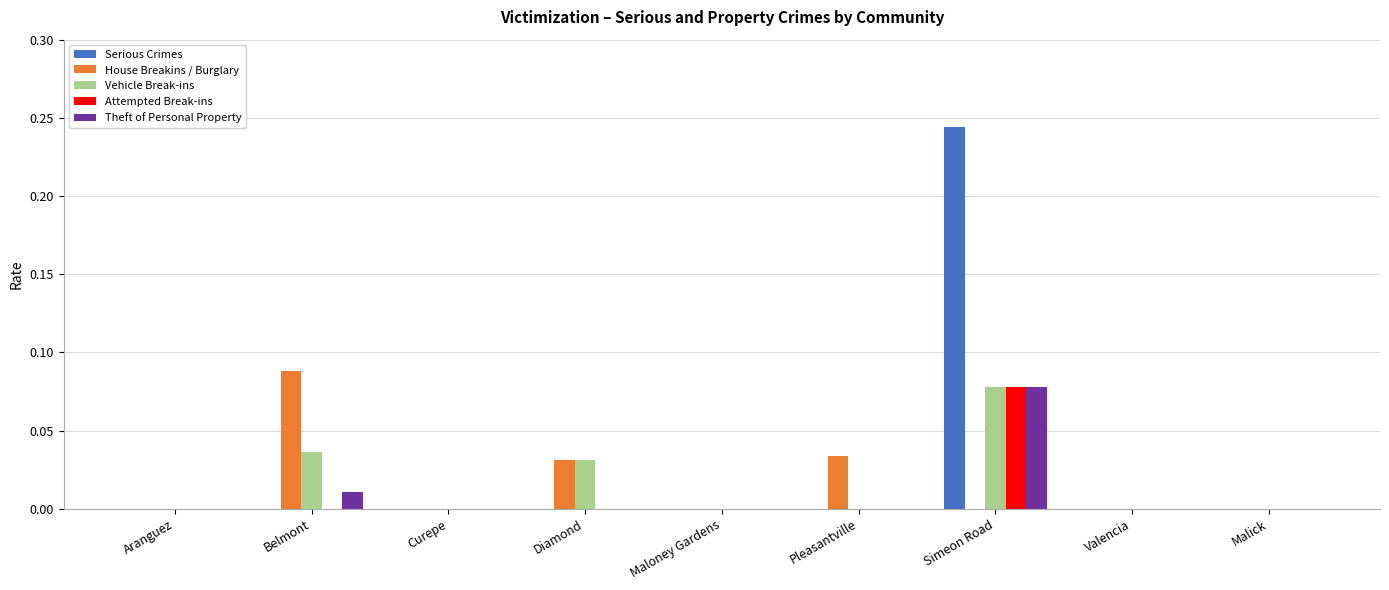

Is the value of Vehicle Break-ins at Diamond greater than the value of Theft of Personal Property at Aranguez?

Yes